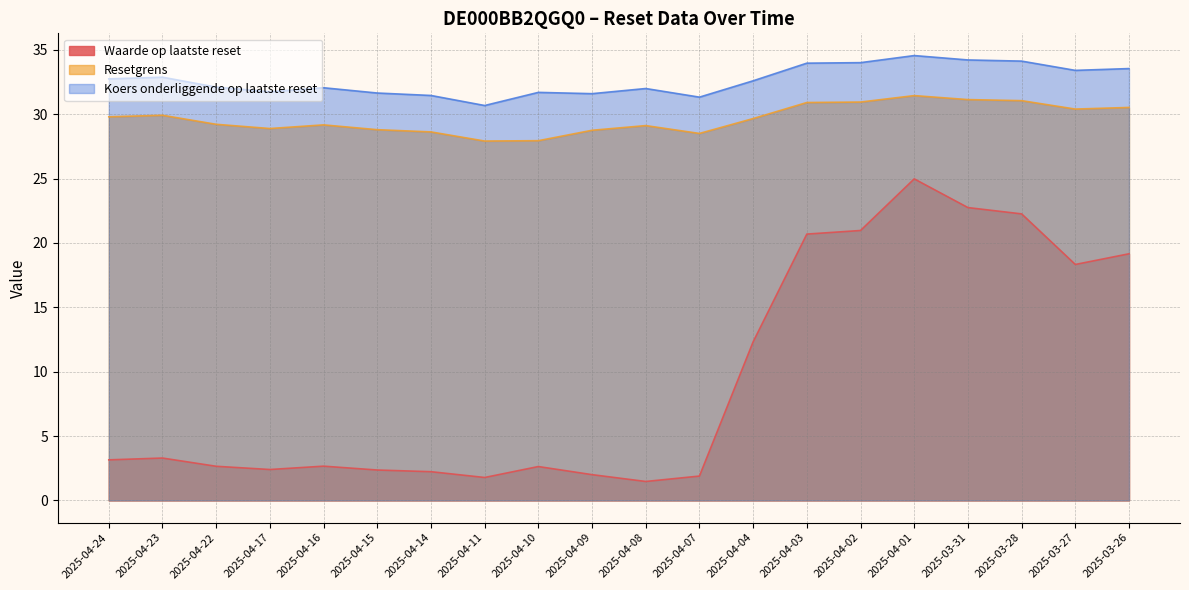

At which category does Koers onderliggende op laatste reset reach its first local peak?

2025-04-23